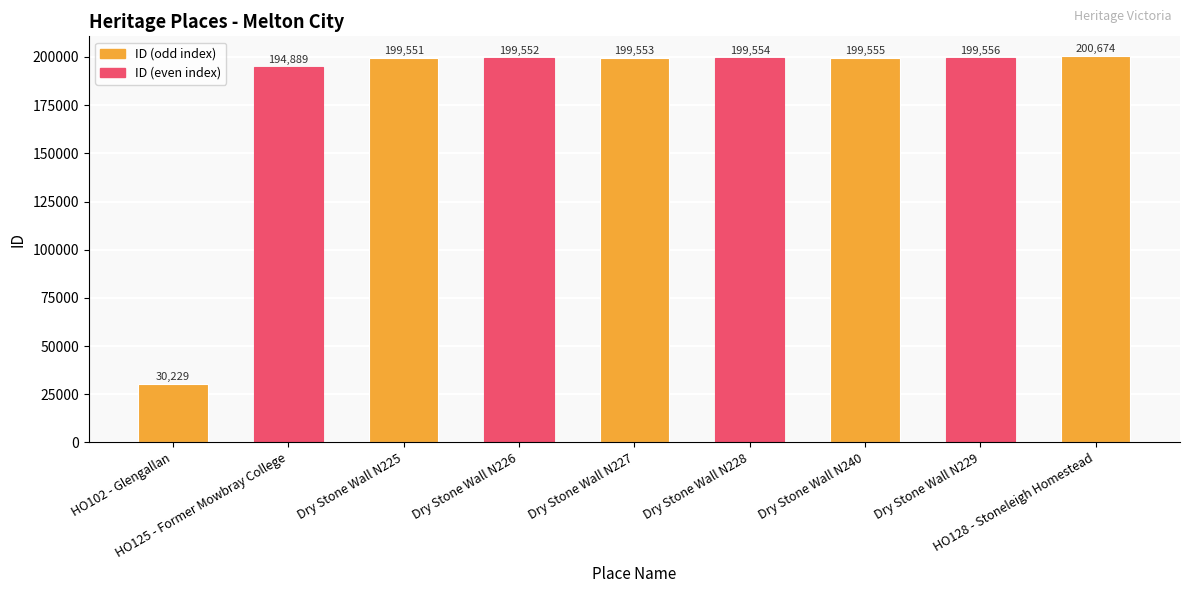

List the labels in order of value, smallest first.

HO102 - Glengallan, HO125 - Former Mowbray College, Dry Stone Wall N225, Dry Stone Wall N226, Dry Stone Wall N227, Dry Stone Wall N228, Dry Stone Wall N240, Dry Stone Wall N229, HO128 - Stoneleigh Homestead